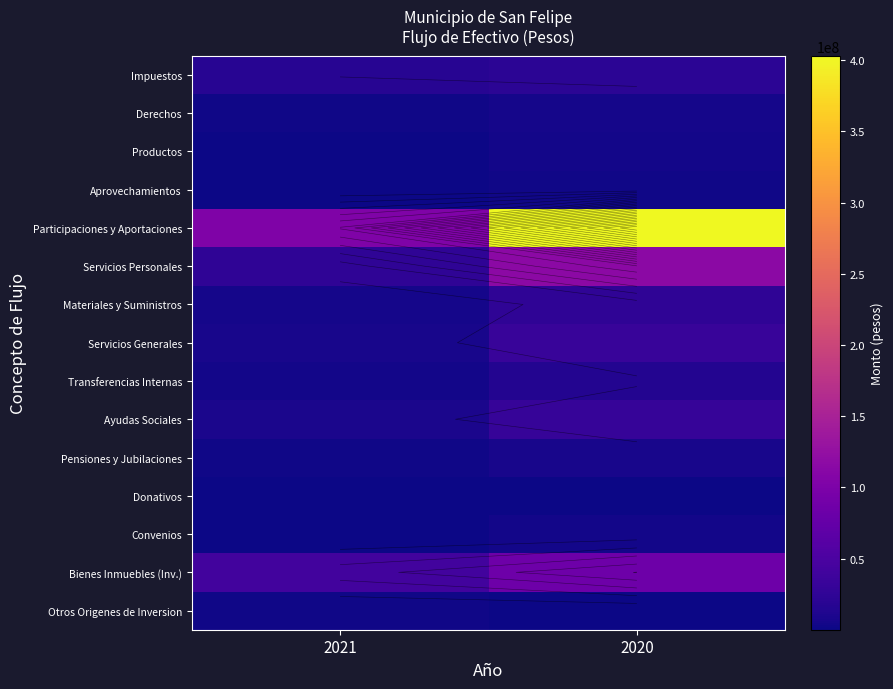

What is the spread (max minus min) of values at 2021?

102562036.4